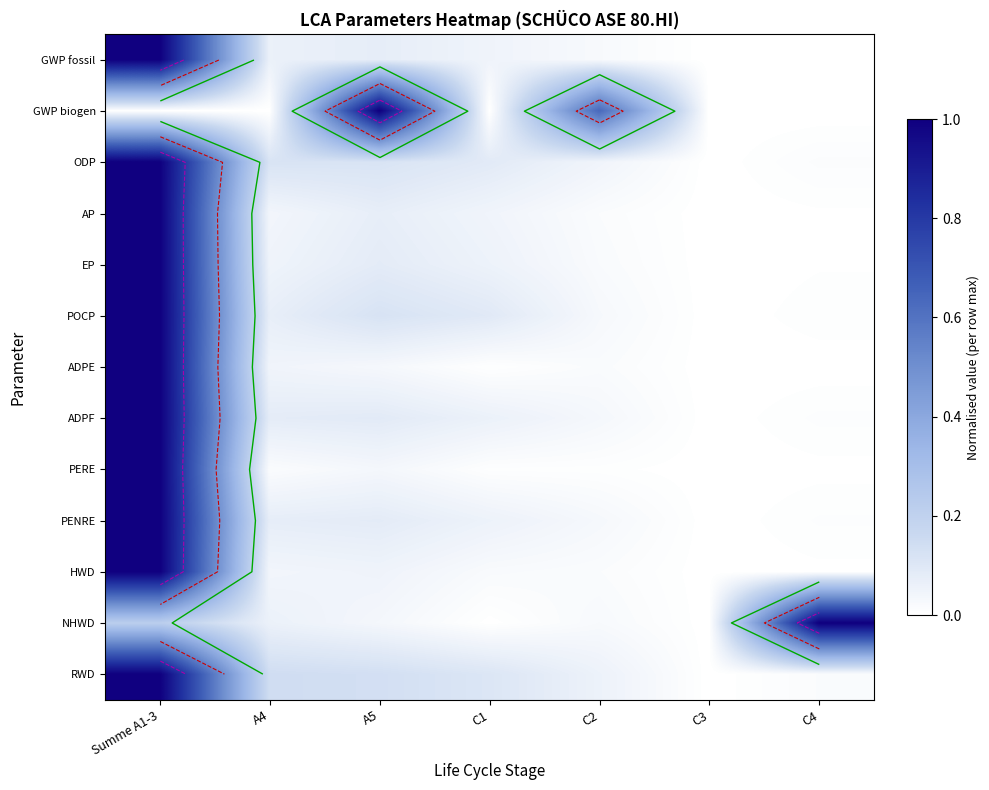

What is the sum of all AP values?

1.2